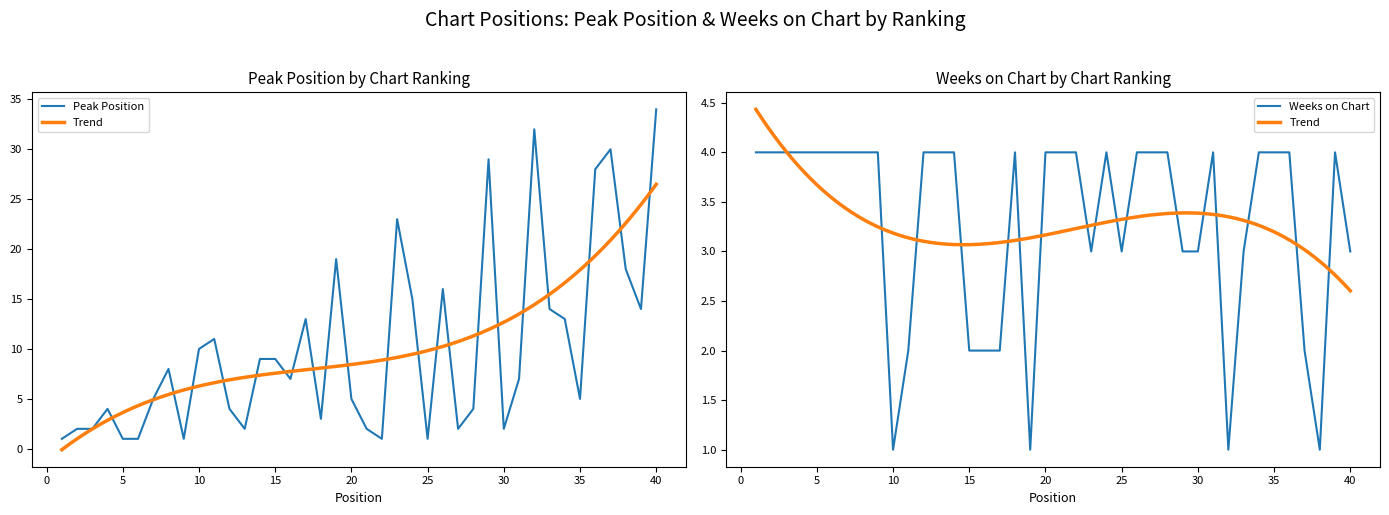

How many Weeks on Chart values are between 3 and 4?

31